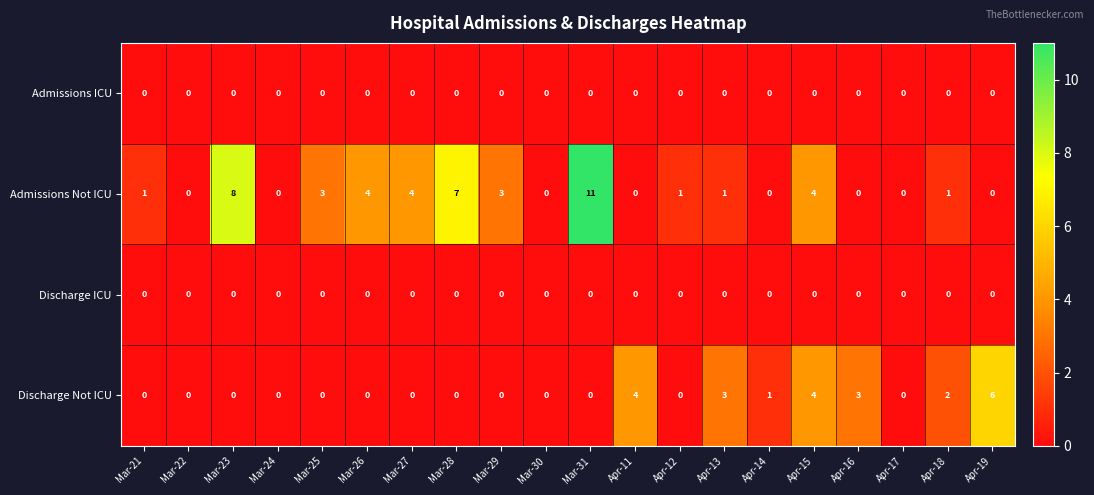

What is the difference between the maximum and minimum values in the Admissions Not ICU series?

11